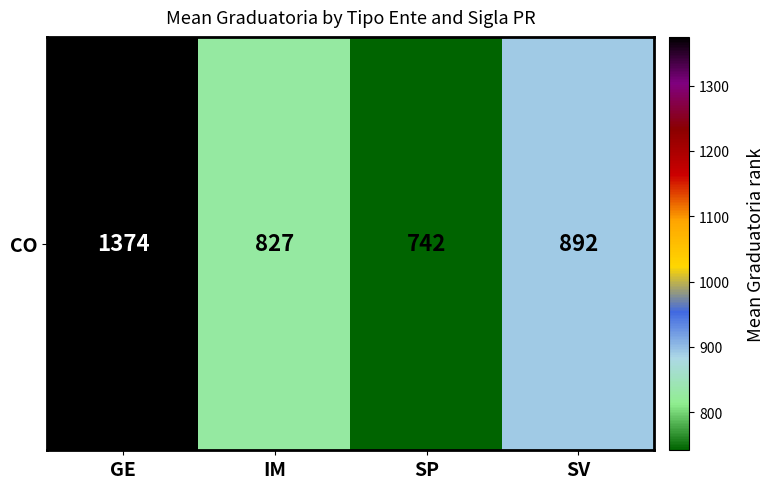

Count the number of data series in this chart.

1